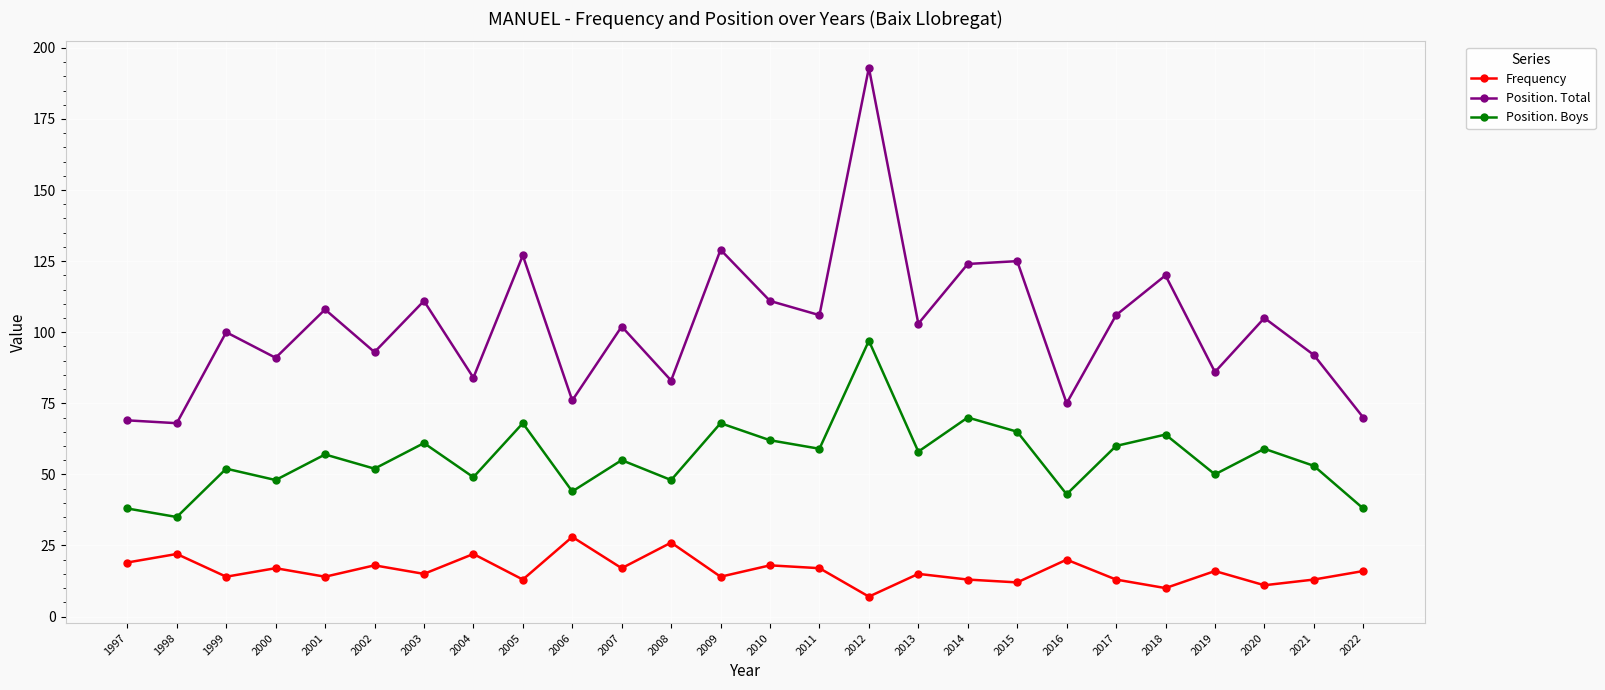

What is the difference between the maximum and minimum values in the Position. Total series?

125